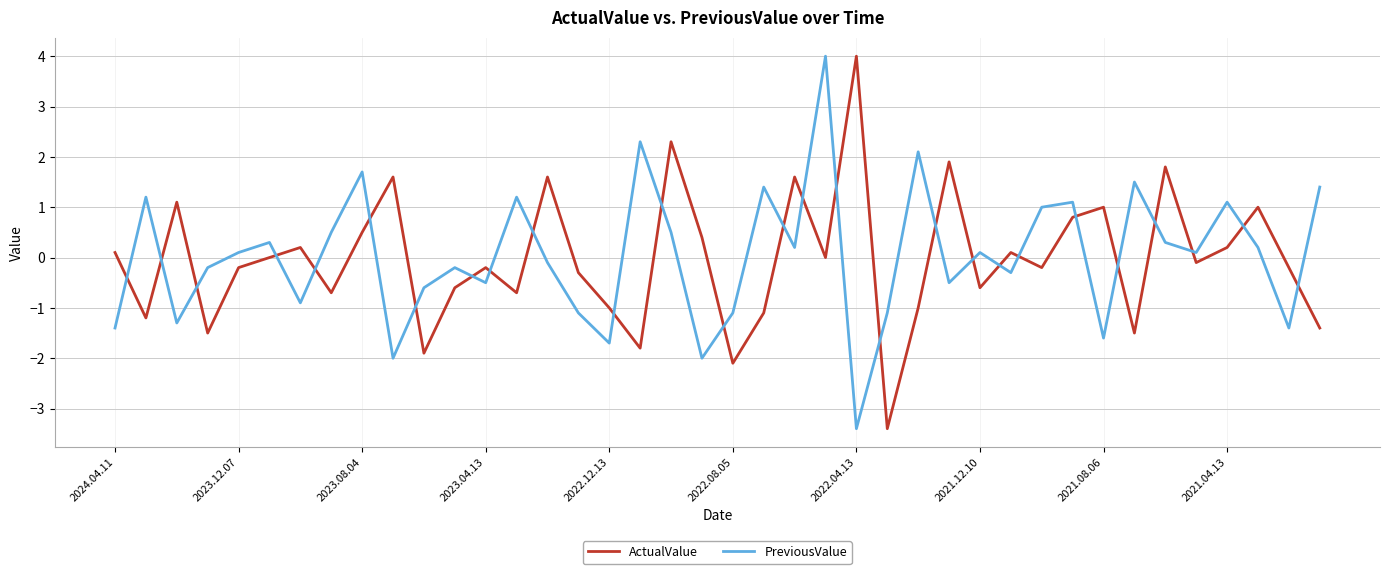

Reading left to right, extract all data points from this chart.

ActualValue: 0.1	-1.2	1.1	-1.5	-0.2	0.0	0.2	-0.7	0.5	1.6	-1.9	-0.6	-0.2	-0.7	1.6	-0.3	-1.0	-1.8	2.3	0.4	-2.1	-1.1	1.6	0.0	4.0	-3.4	-1.0	1.9	-0.6	0.1	-0.2	0.8	1.0	-1.5	1.8	-0.1	0.2	1.0	-0.2	-1.4
PreviousValue: -1.4	1.2	-1.3	-0.2	0.1	0.3	-0.9	0.5	1.7	-2.0	-0.6	-0.2	-0.5	1.2	-0.1	-1.1	-1.7	2.3	0.5	-2.0	-1.1	1.4	0.2	4.0	-3.4	-1.1	2.1	-0.5	0.1	-0.3	1.0	1.1	-1.6	1.5	0.3	0.1	1.1	0.2	-1.4	1.4